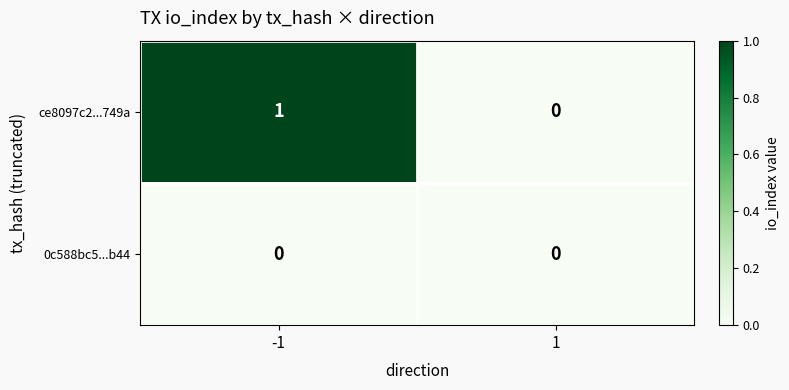

Which series has the largest total across all categories?

ce8097c2...749a